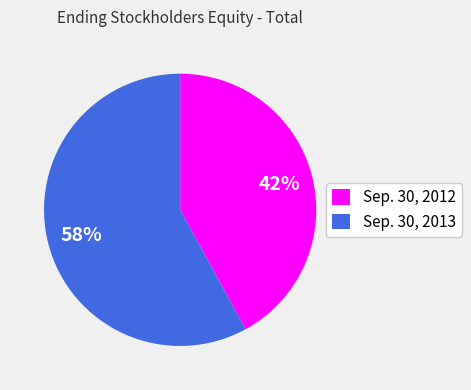

What is the largest slice in the pie chart?

Sep. 30, 2013